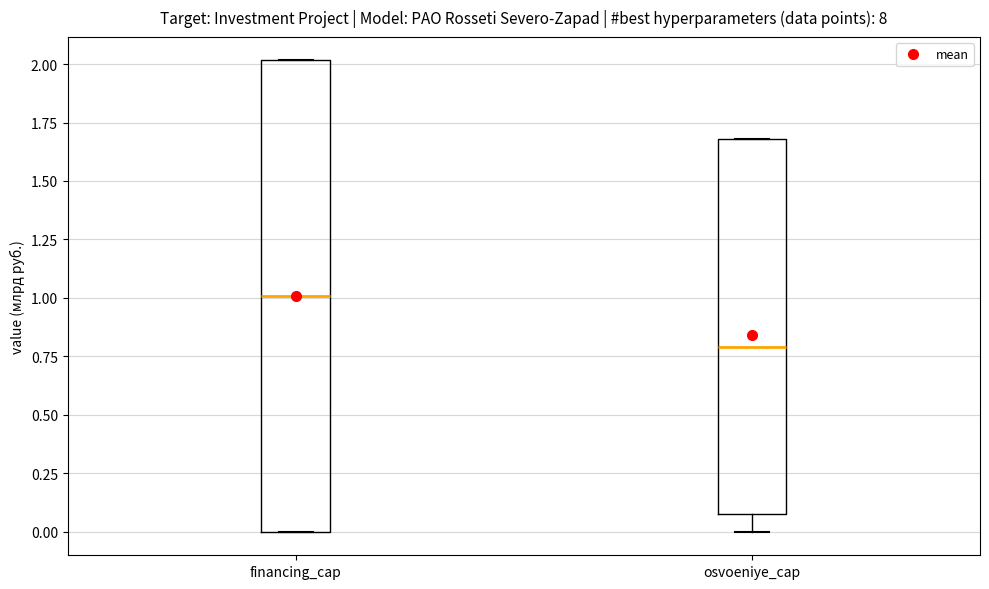

Which box's median line is the highest?

financing_cap